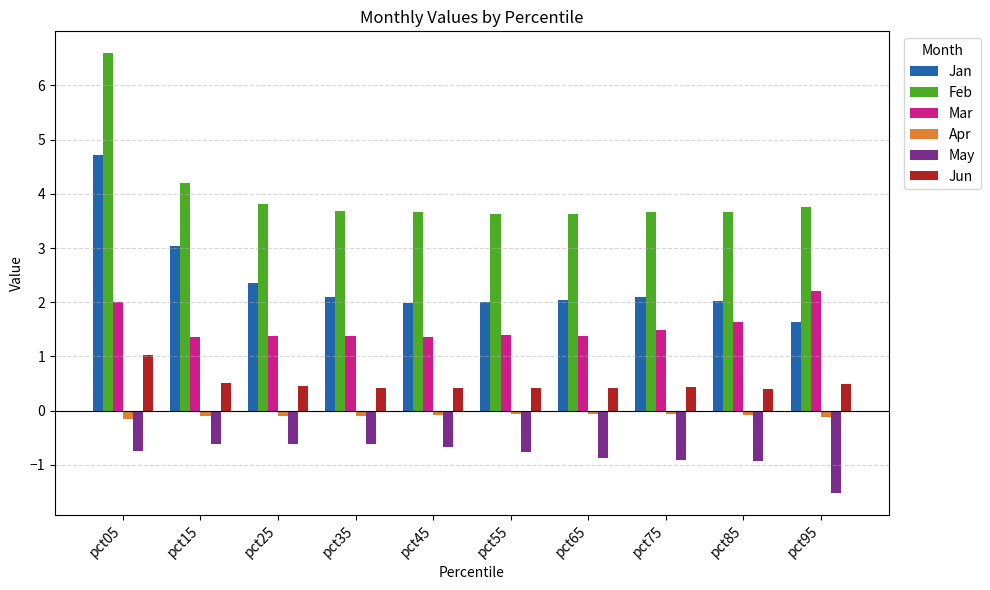

Rank the series at pct25 from lowest to highest value.

May, Apr, Jun, Mar, Jan, Feb